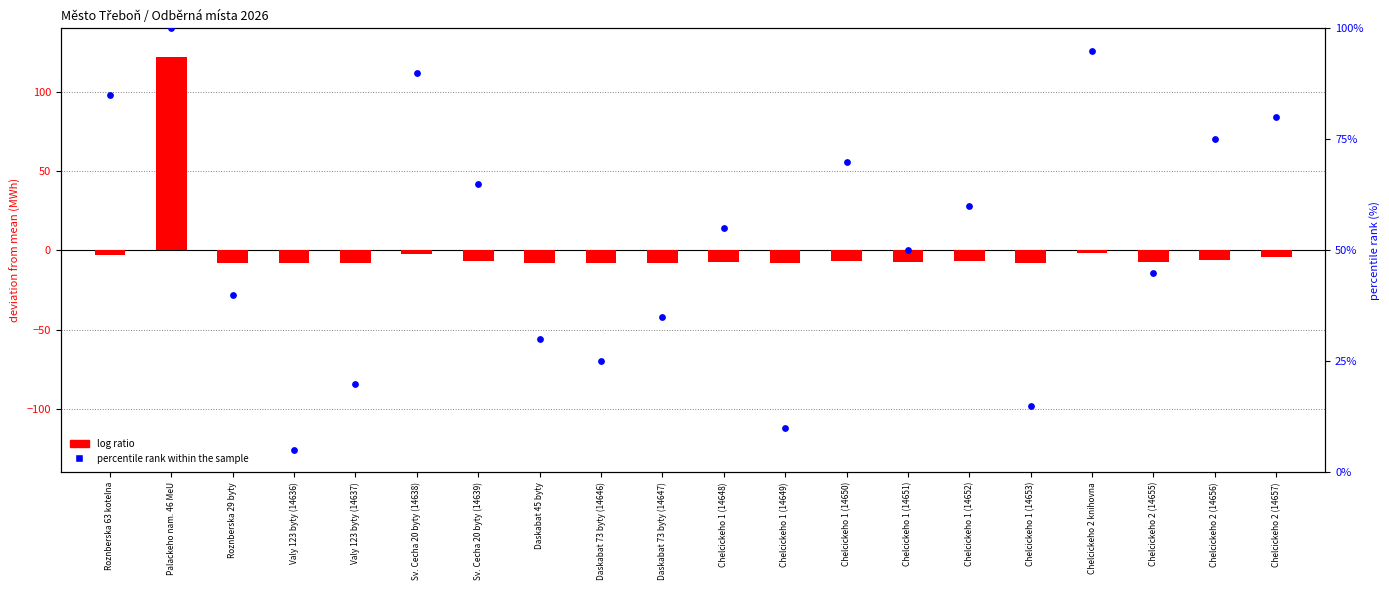

Which series contains the highest Y value?

log ratio